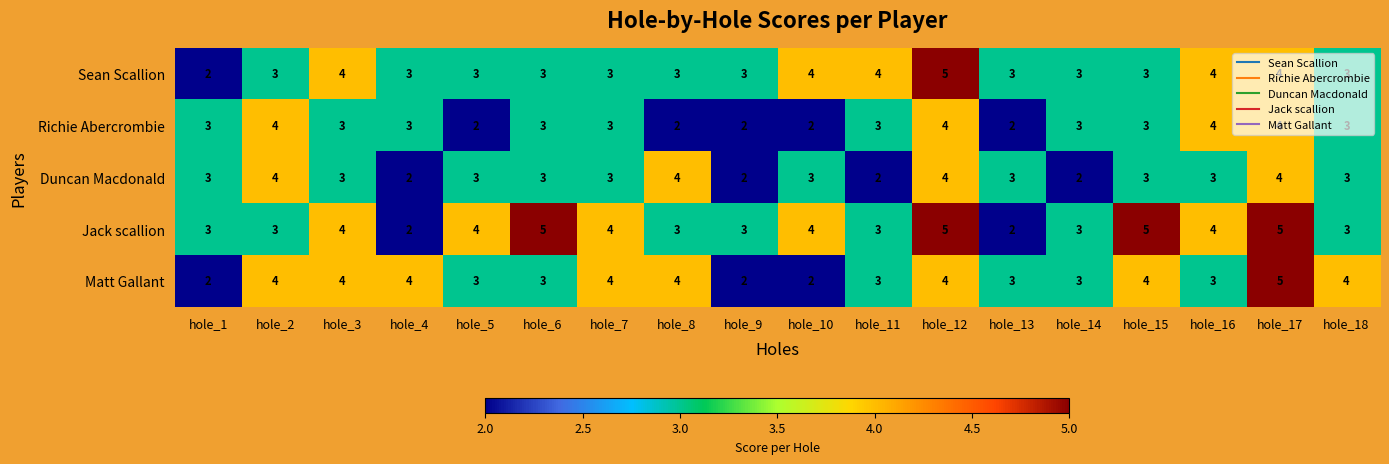

What is the highest value of the Duncan Macdonald series?

4